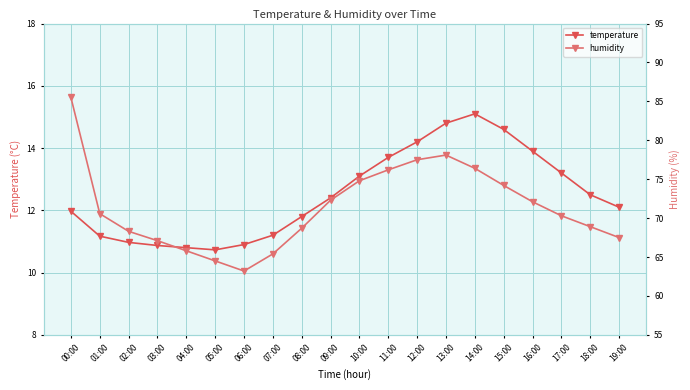

How many data points in temperature are less than 12?

9